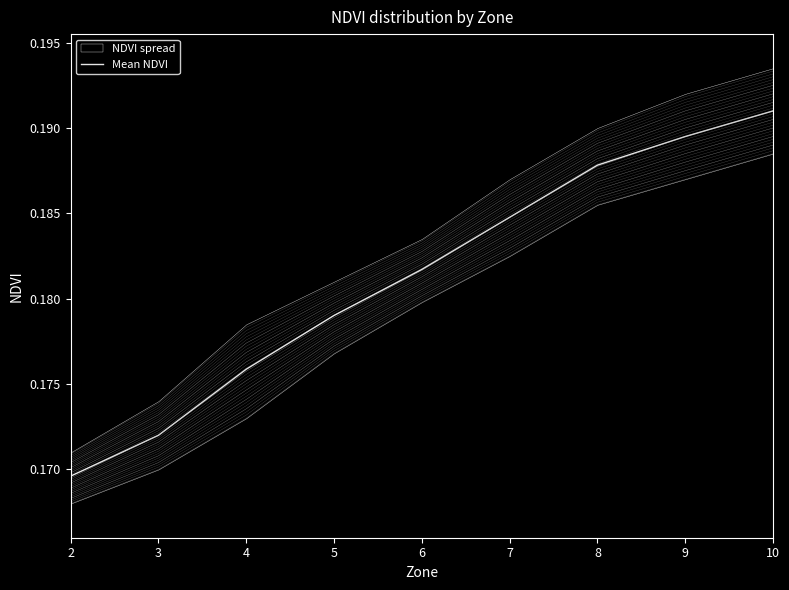

The value at 10 is 0.2. True or false?

False